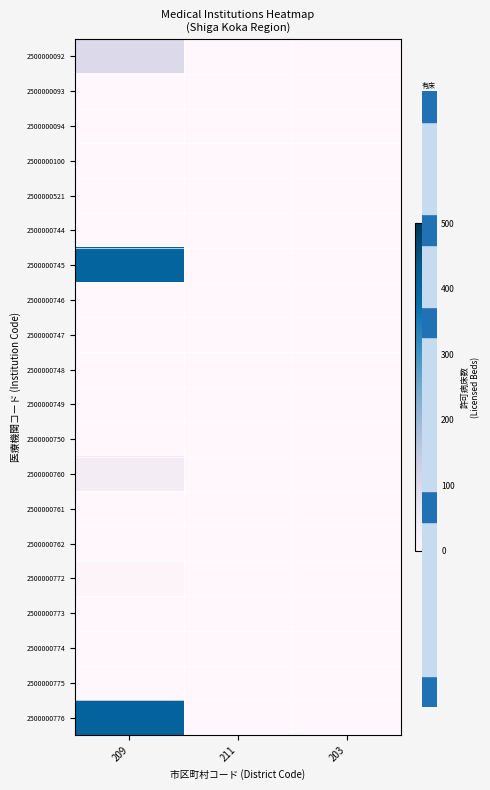

How many data points does each series have?

3